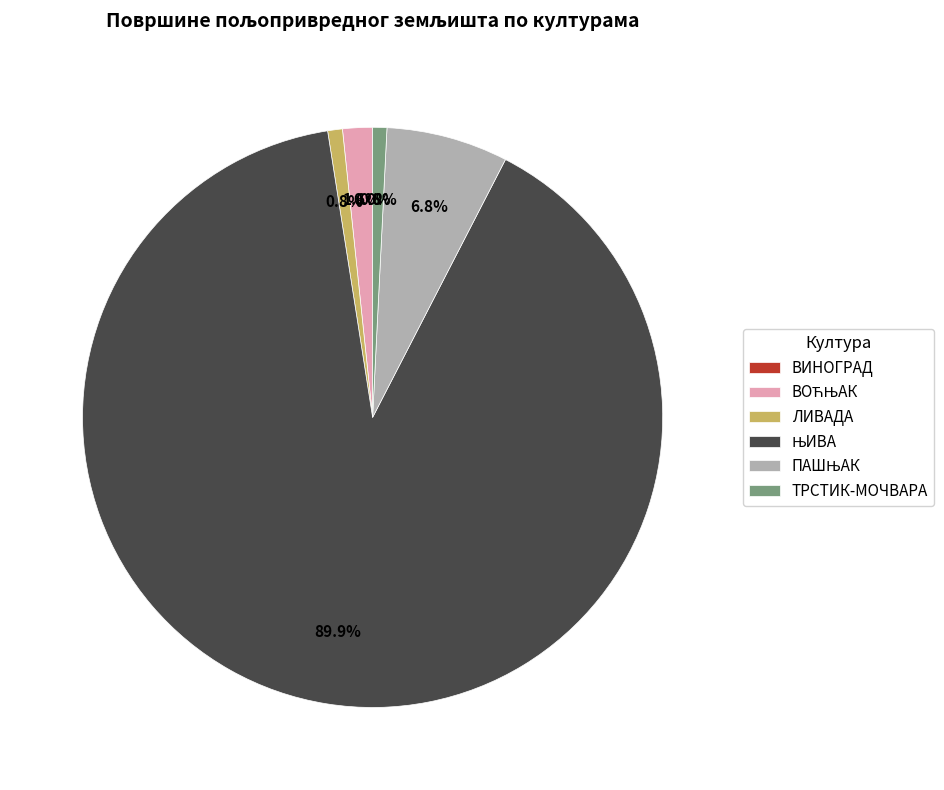

What percentage do ЛИВАДА and ТРСТИК-МОЧВАРА together represent?

1.6%